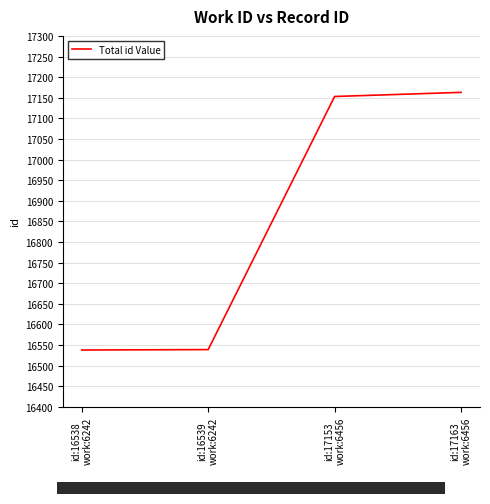

What position from the left is id:17163
work:6456?

4